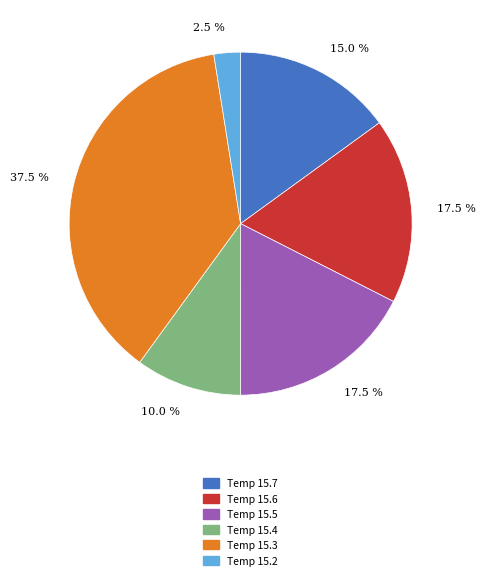

How many slices are in this pie chart?

6